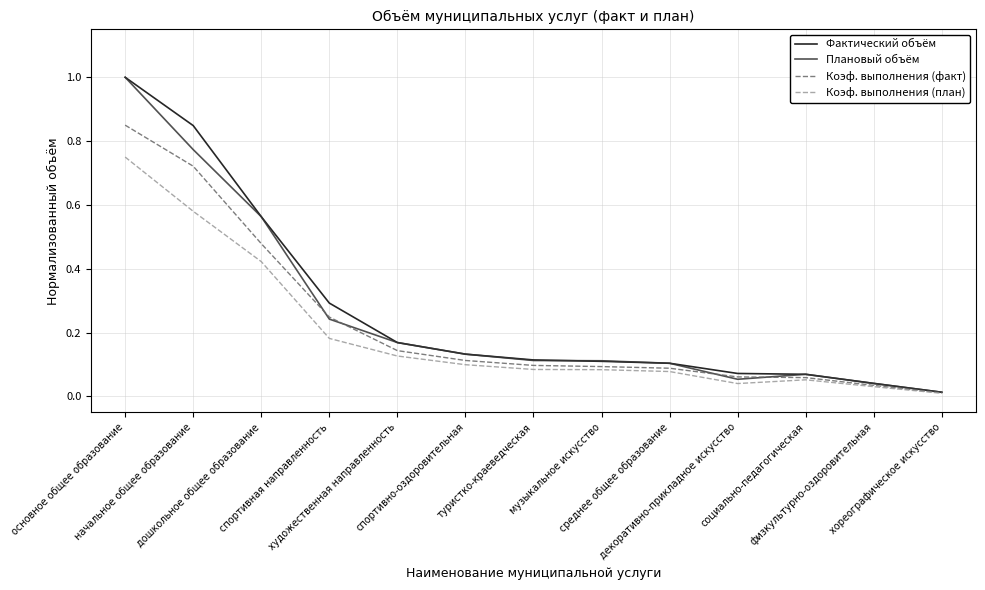

True or false: Плановый объём has a value of 0.1 at физкультурно-оздоровительная.

False